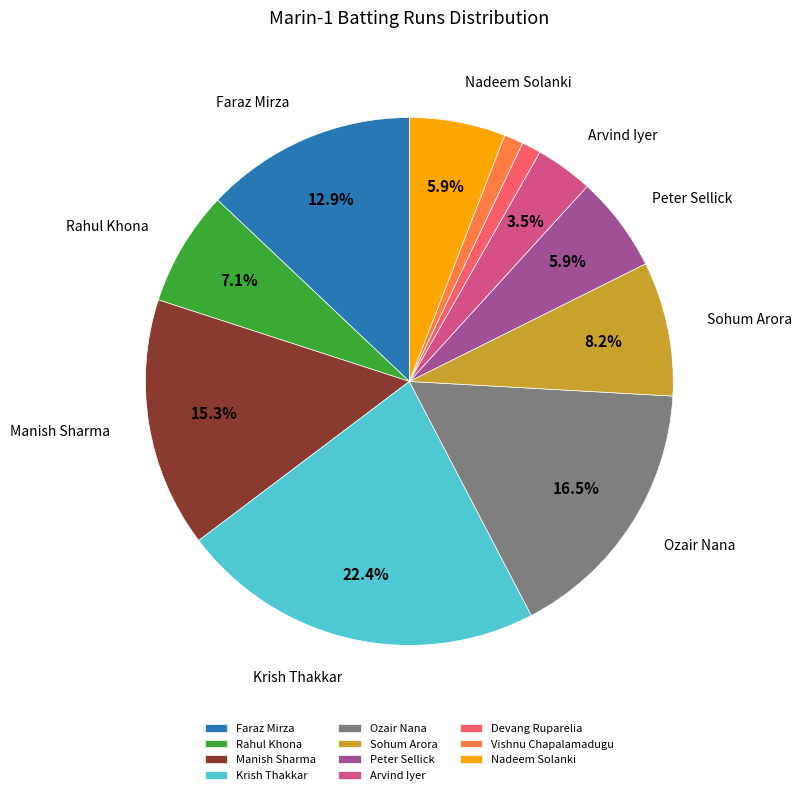

How many slices are in this pie chart?

11